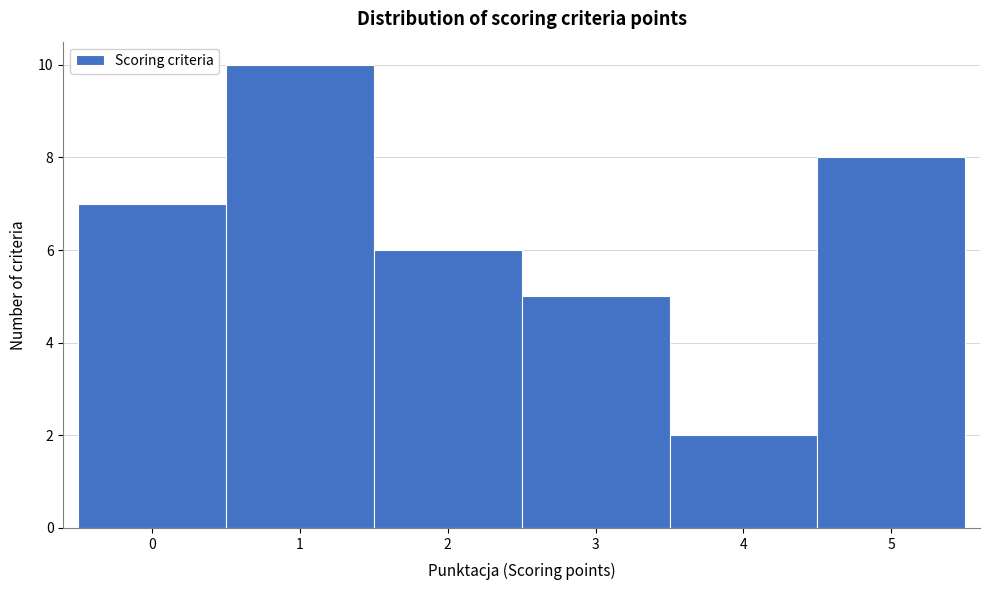

Reading left to right, list all the values displayed in this chart.

7	10	6	5	2	8